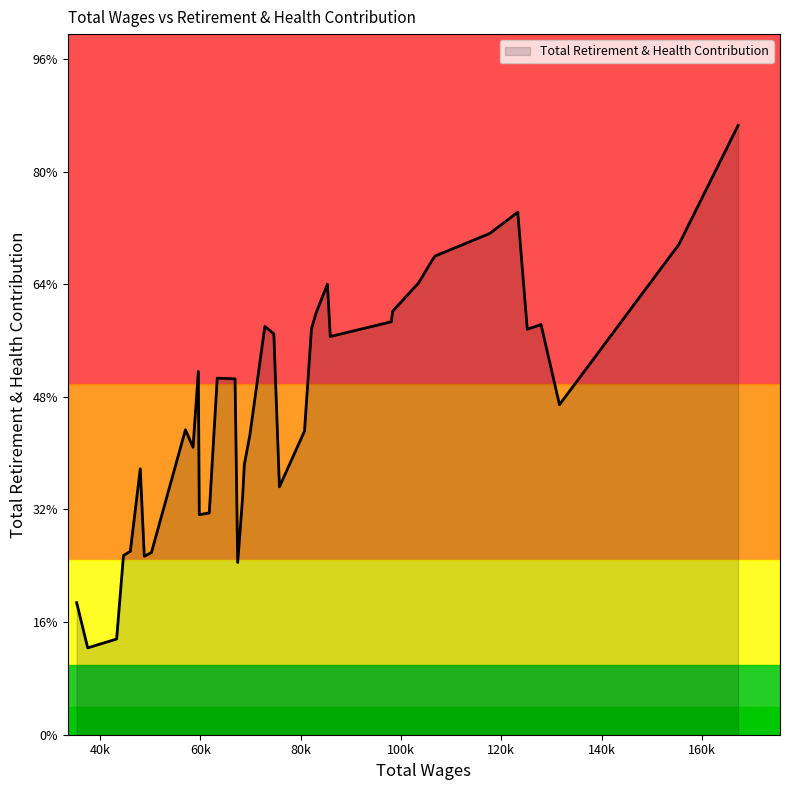

List the labels in order of value, smallest first.

38, 37, 39, 23, 33, 36, 32, 35, 27, 26, 22, 17, 34, 21, 30, 20, 16, 31, 28, 2, 24, 25, 29, 12, 18, 4, 15, 19, 3, 11, 14, 10, 13, 9, 8, 7, 1, 6, 5, 0